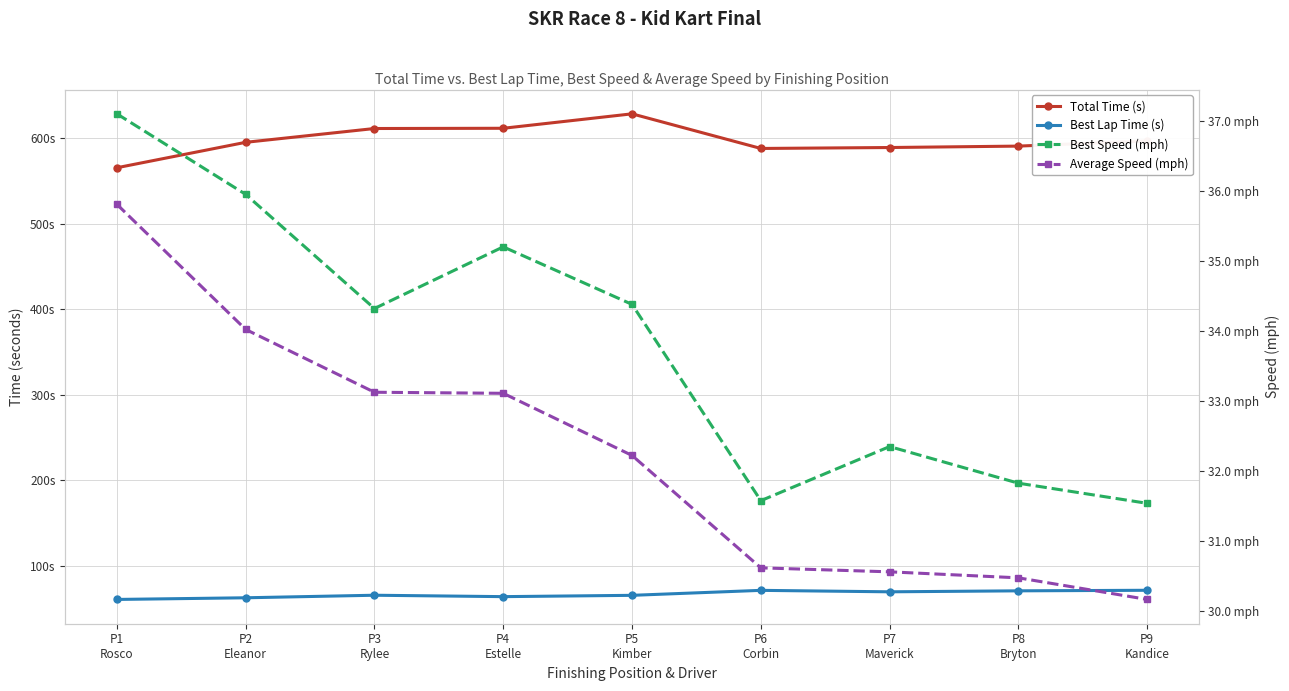

What is the difference between the maximum and minimum values in the Best Lap Time (s) series?

10.7